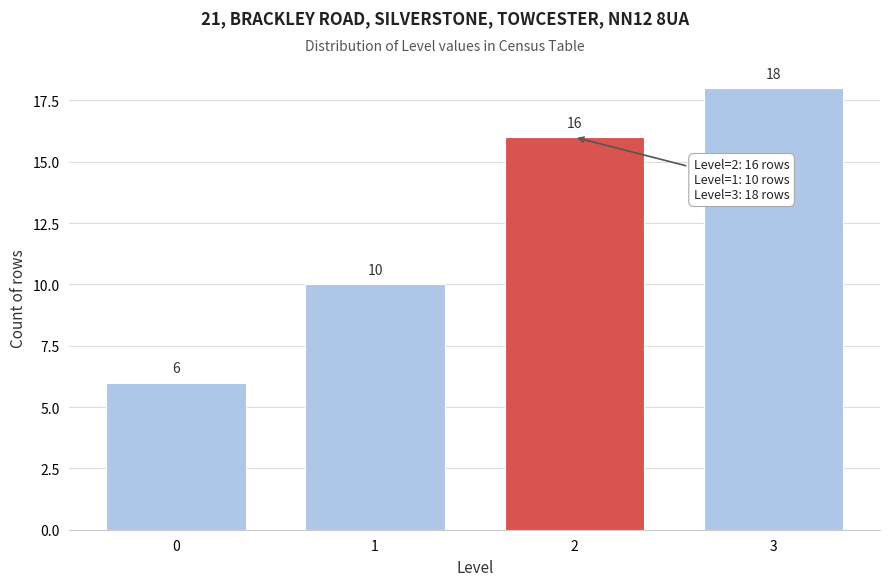

Reading left to right, list all the values displayed in this chart.

0=6	1=10	2=16	3=18